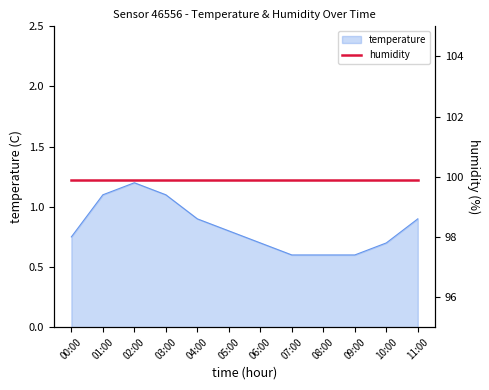

Reading left to right, what are all the values shown in this chart?

0.8	1.1	1.2	1.1	0.9	0.8	0.7	0.6	0.6	0.6	0.7	0.9